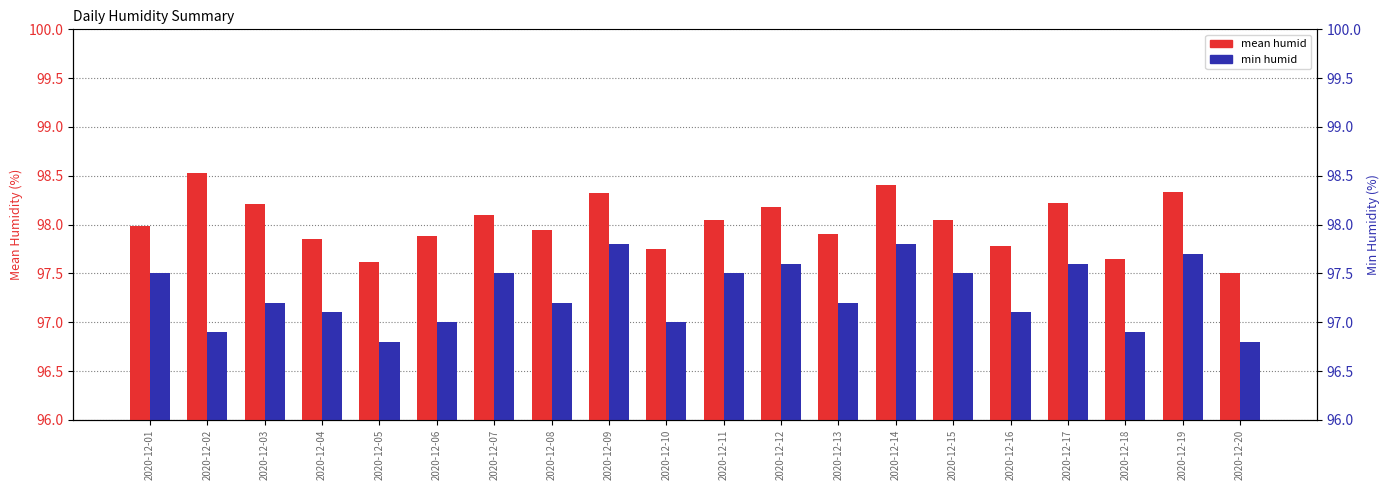

At which label does min humid first exceed 97?

2020-12-01